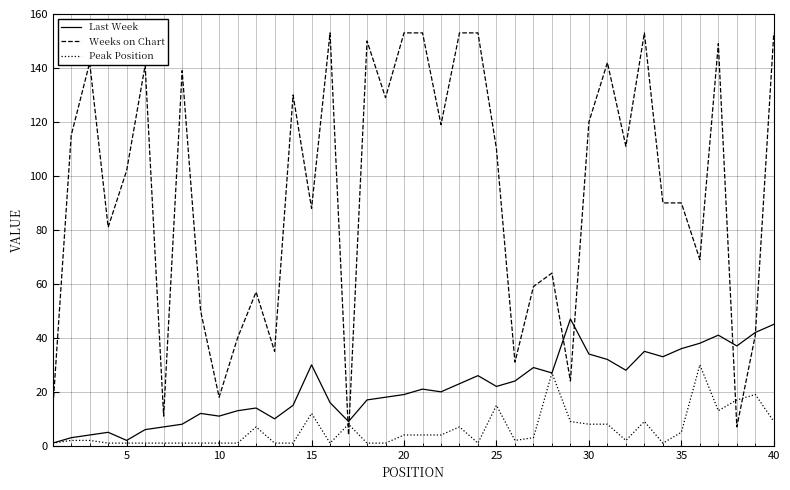

What is the minimum value for Peak Position?

1